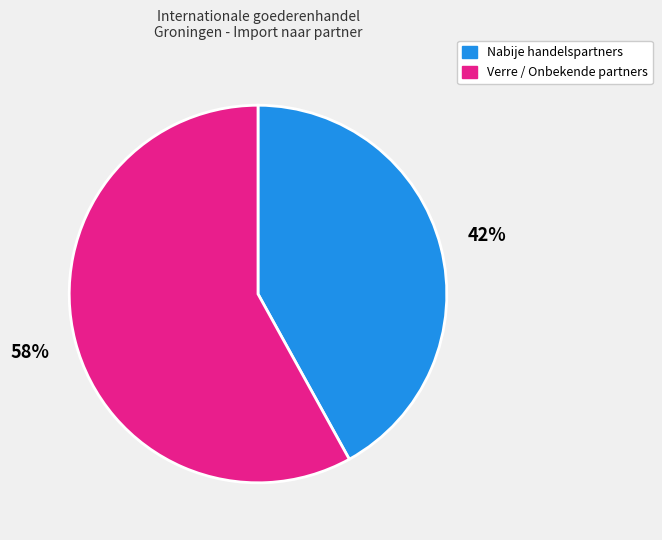

To the nearest percent, what is the difference between the largest and smallest slice percentages?

16%